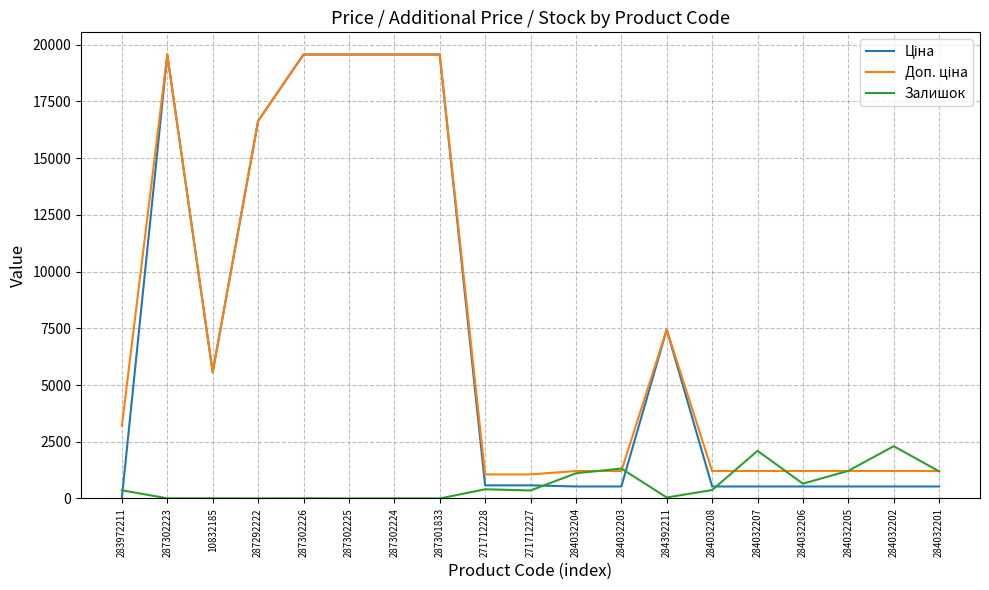

Does the chart display data point markers on the line(s)?

No